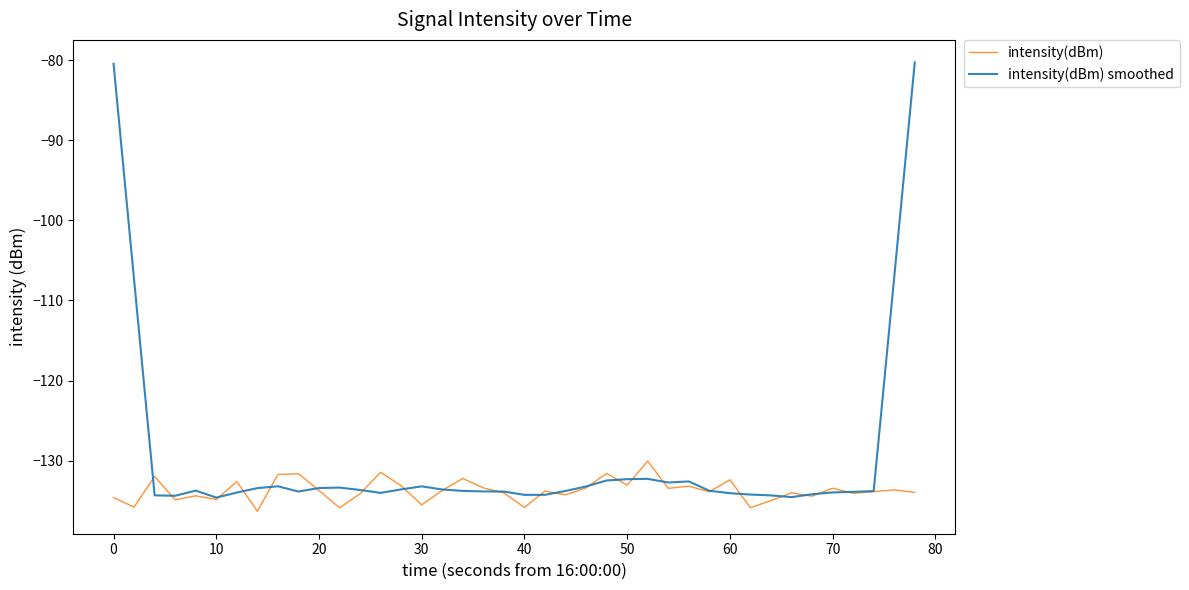

Is this an area chart (filled region under the line)?

No